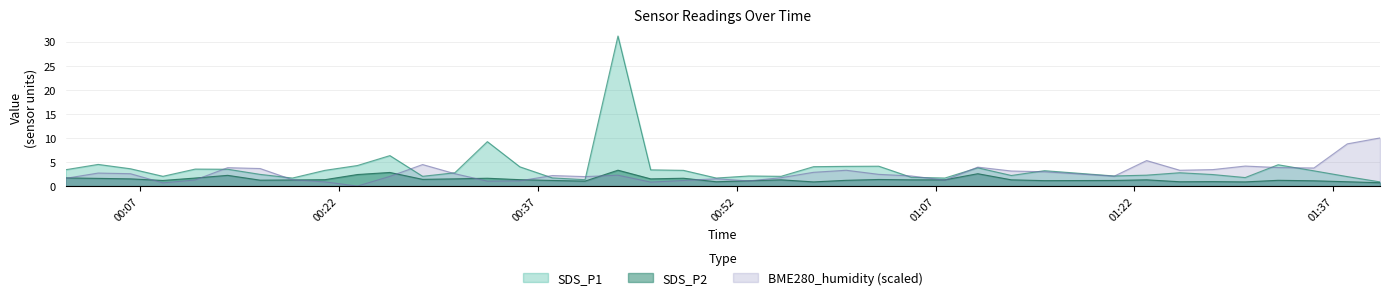

Between which two adjacent categories do BME280_humidity and SDS_P1 first intersect?

2022/03/28 00:11:10 and 2022/03/28 00:13:37